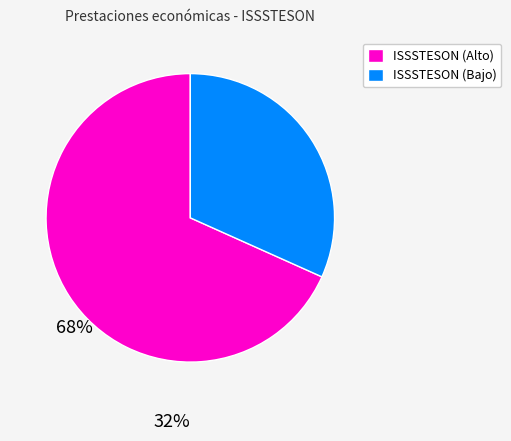

True or false: ISSSTESON (Bajo) accounts for 45% of the total.

False